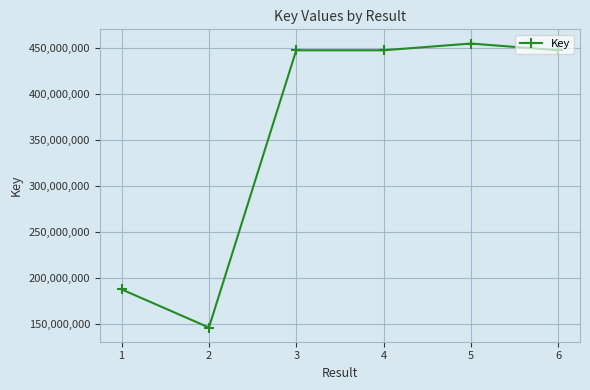

What is the maximum value shown in the chart?

455107597